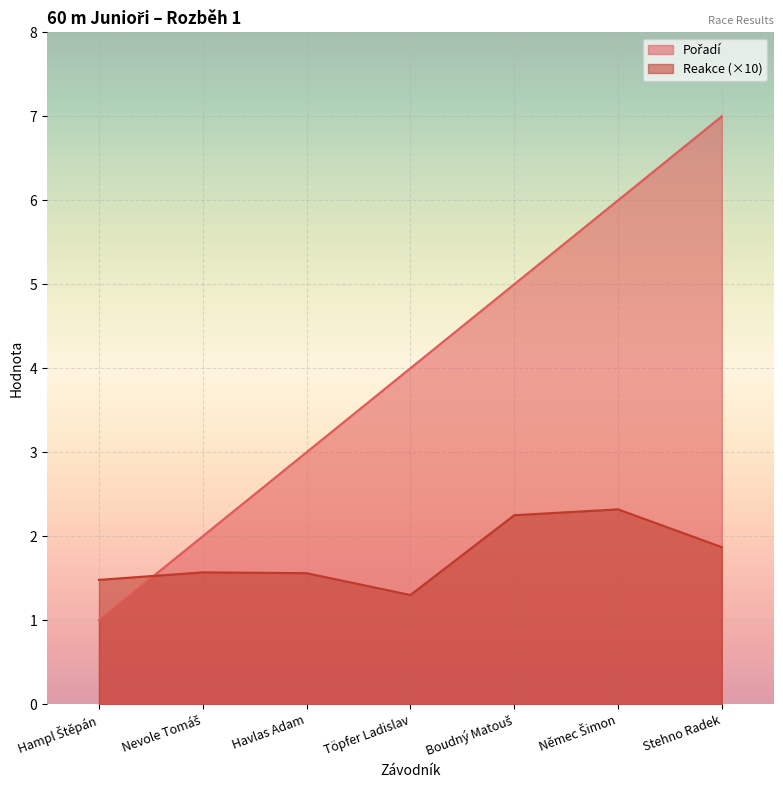

What is the smallest value displayed?

1.0